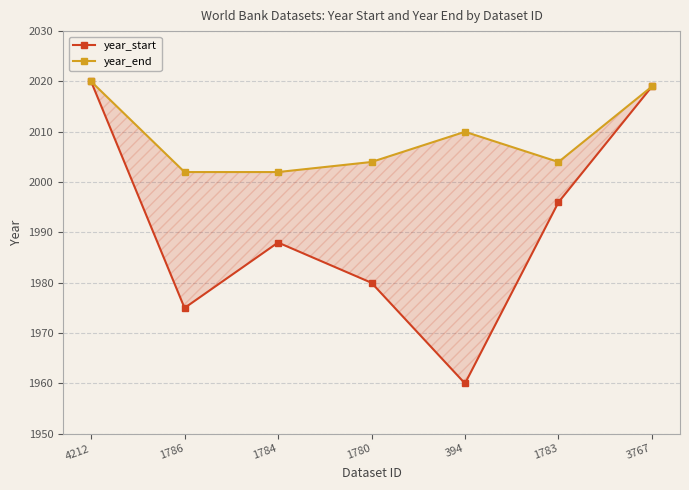

Where is the first local maximum for year_end?

394